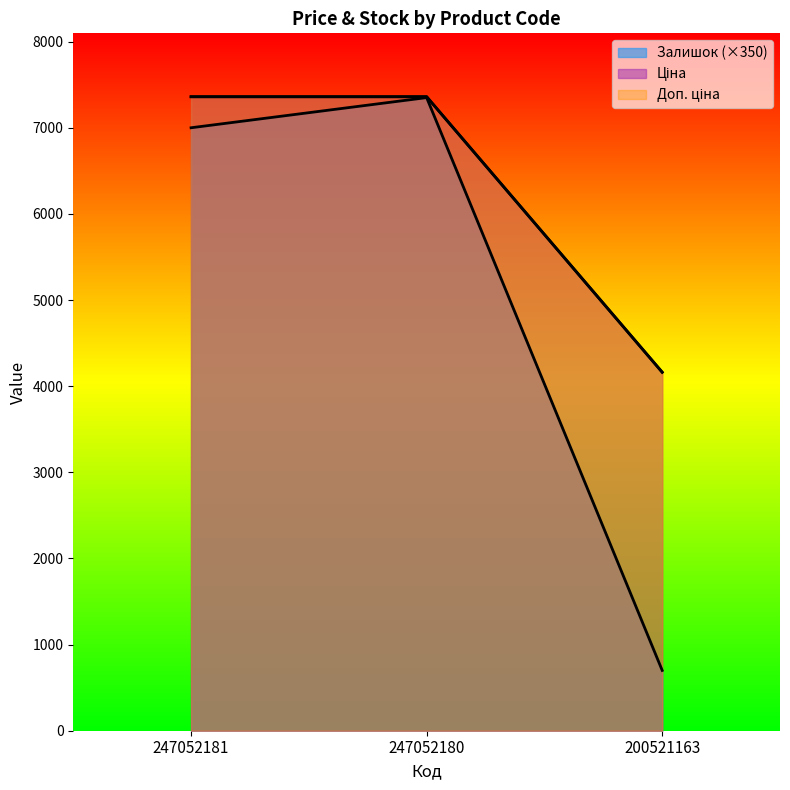

How many data points in Залишок are above 7000?

1